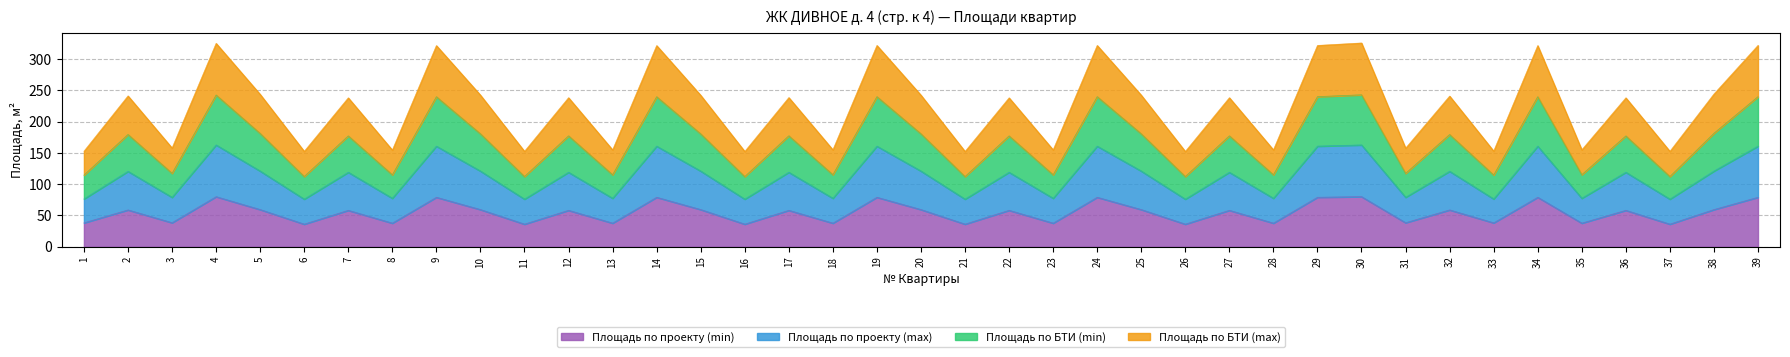

Does the chart display data point markers on the line(s)?

No